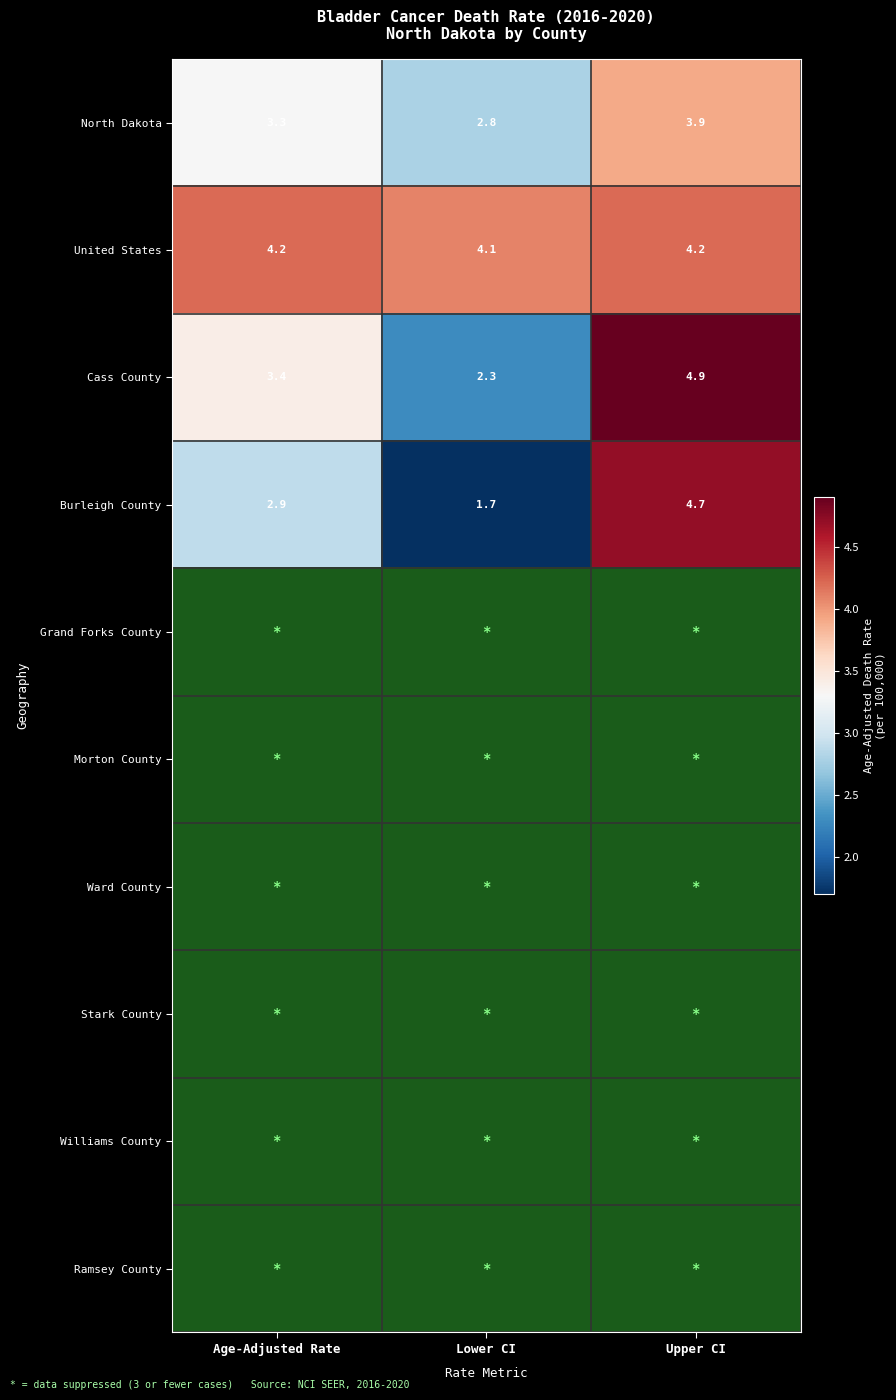

What is the difference between the maximum and minimum values in the North Dakota series?

1.1